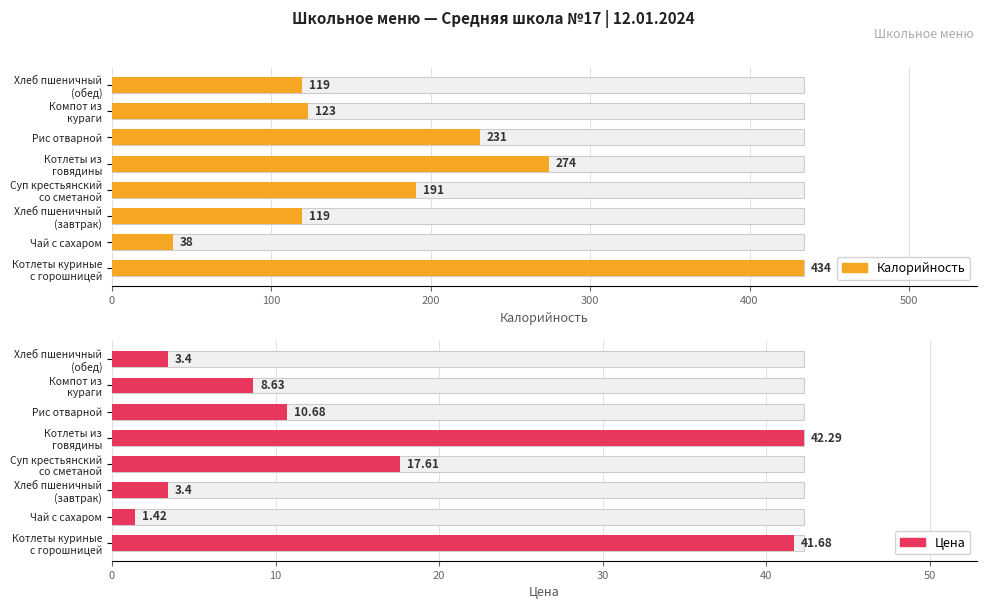

How many values in the Цена series are below 10?

4